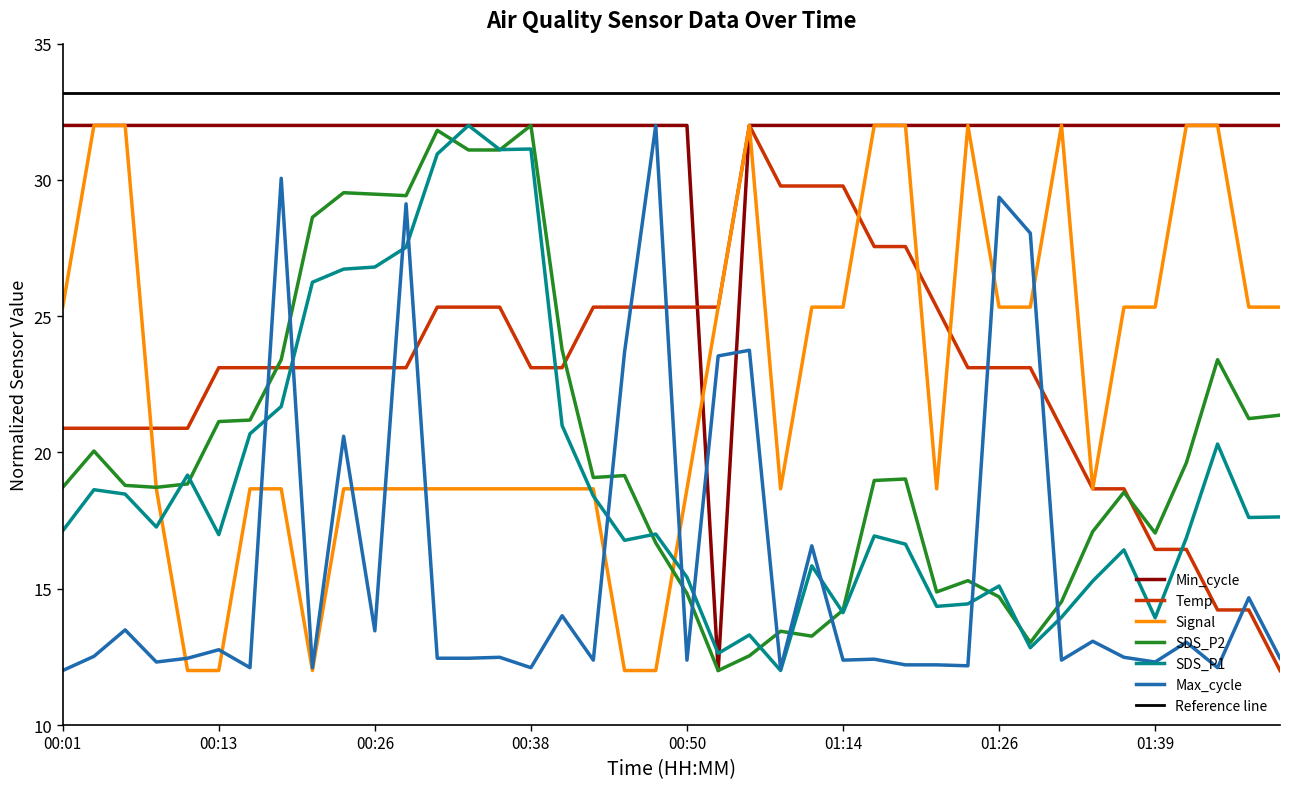

Where does the Signal series first go above 18?

00:01